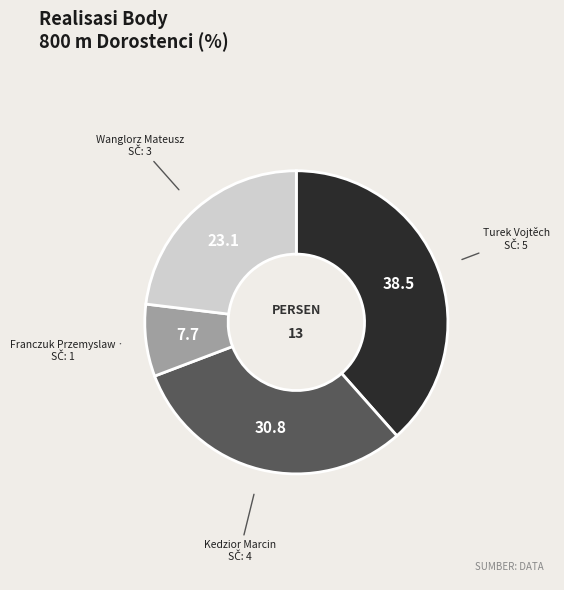

True or false: Wanglorz Mateusz accounts for 23% of the total.

True